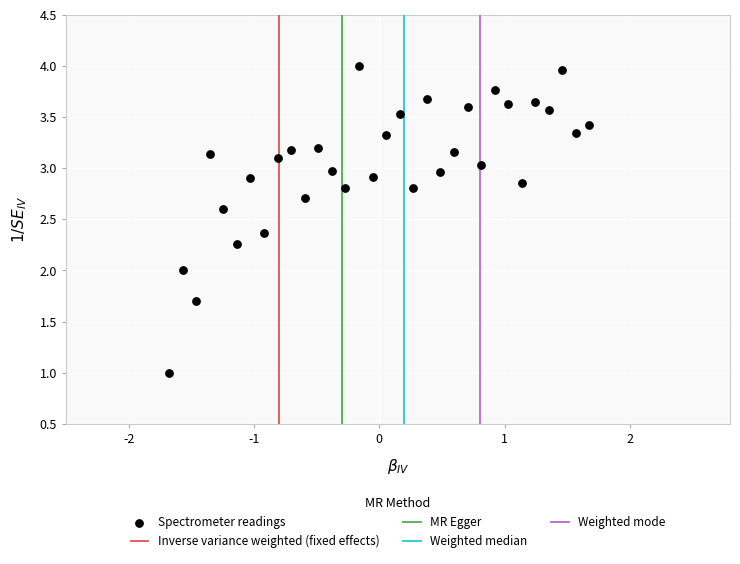

What is the range of Y values (max minus min)?

3.0